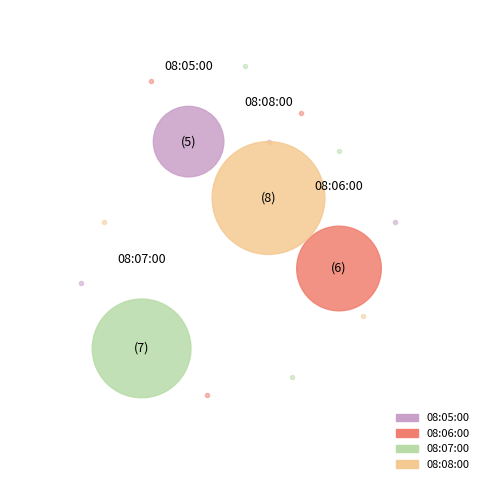

Count the number of slices in the pie.

4